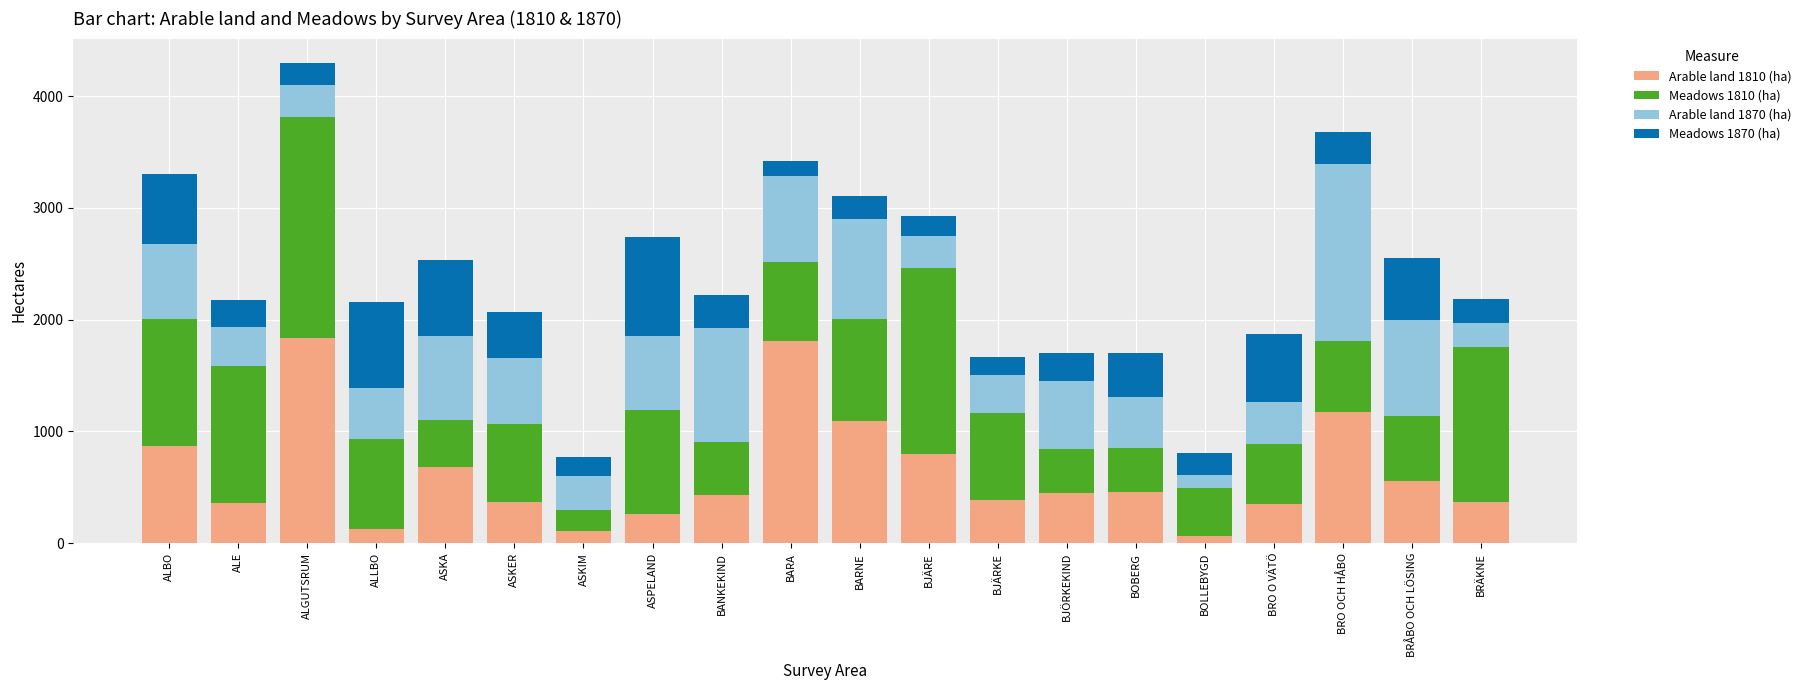

Is it true that Arable land 1810 (ha) equals 231.0 at BANKEKIND?

False